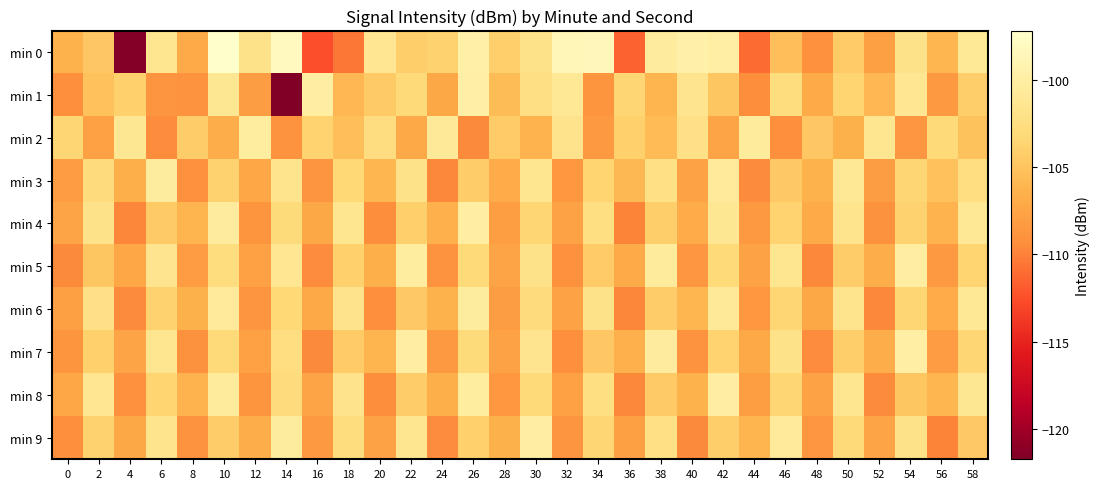

At which category is the sum across all series the highest?

10